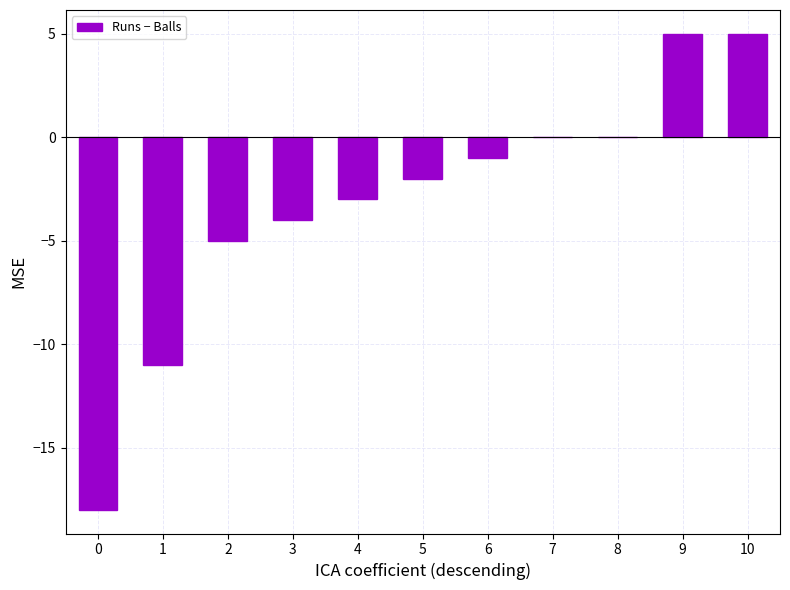

Reading left to right, what are all the values shown in this chart?

0=-18	1=-11	2=-5	3=-4	4=-3	5=-2	6=-1	7=0	8=0	9=5	10=5